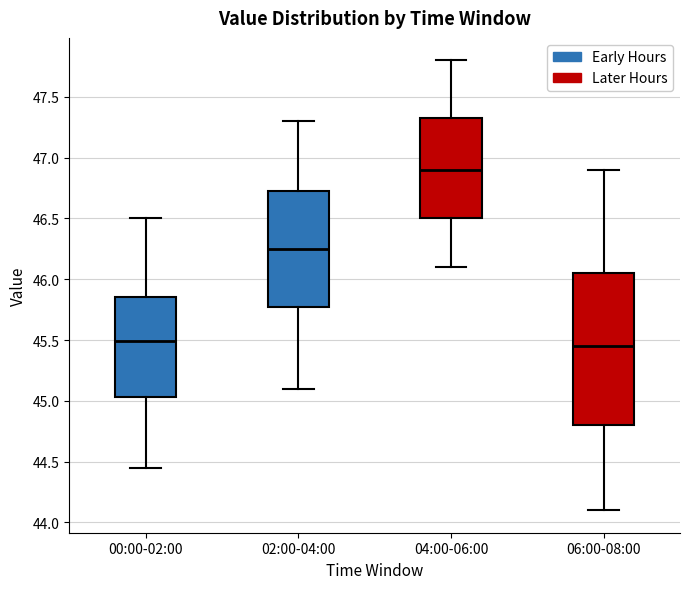

Where does the median line of the box for 00:00-02:00 sit on the y-axis? The values are not printed on the chart, so give them approximately, as read against the axis.

45.50